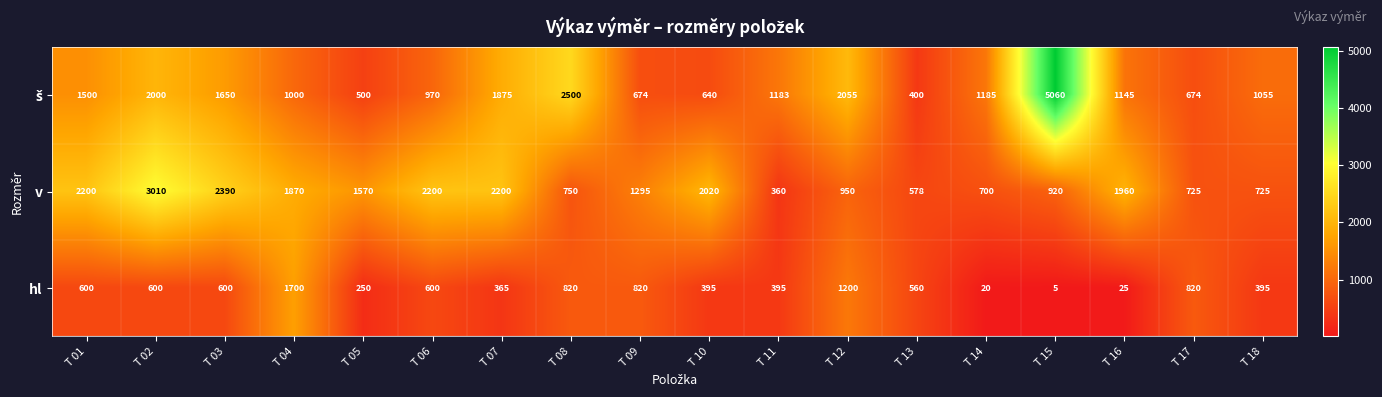

What is the difference between the highest and lowest values at T 05?

1320